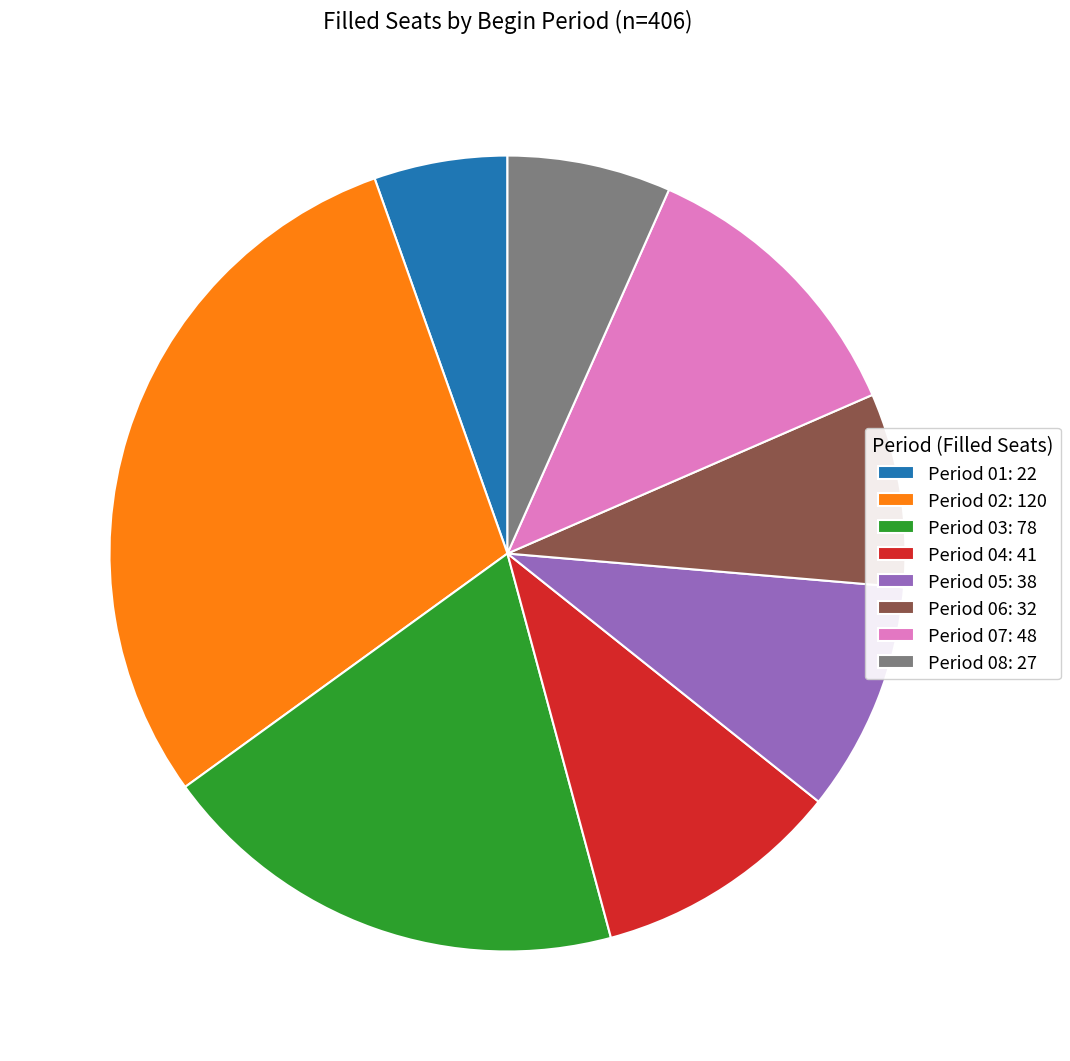

Which has a higher value, Period 05: 38 or Period 03: 78?

Period 03: 78